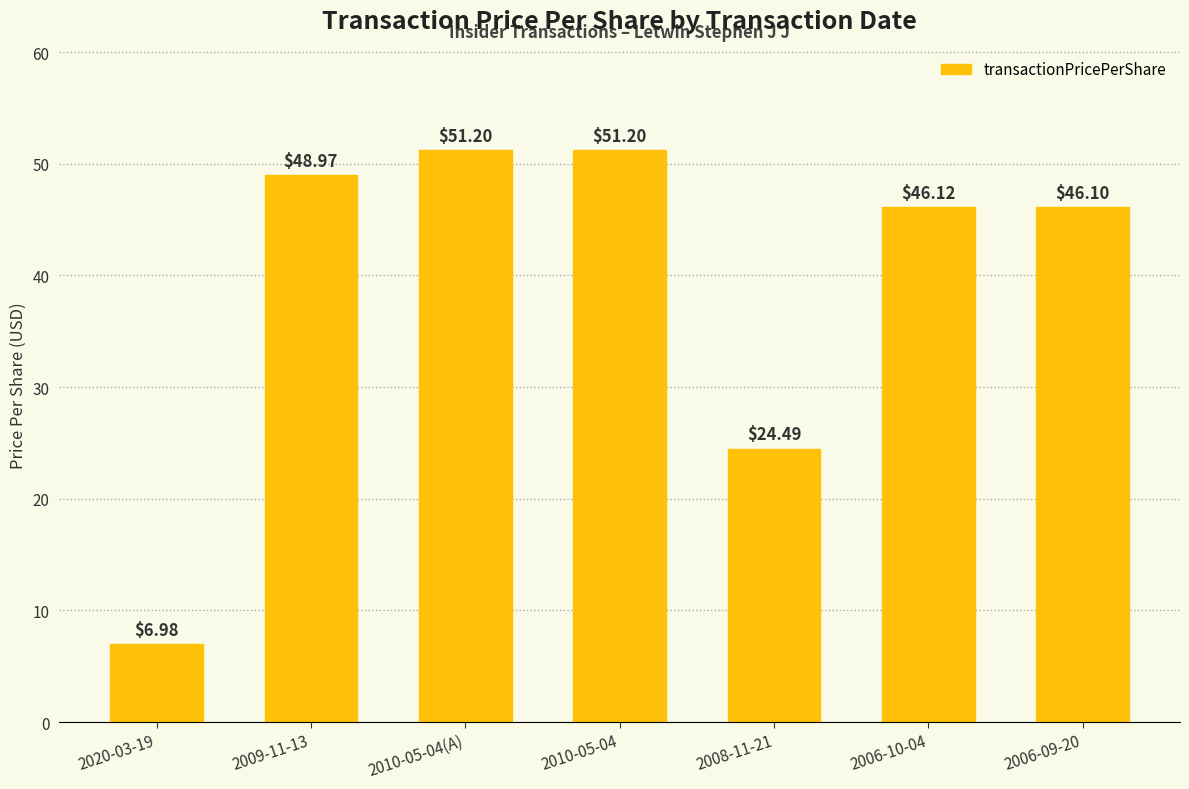

What is the sum of the values at 2010-05-04 and 2020-03-19?

58.2